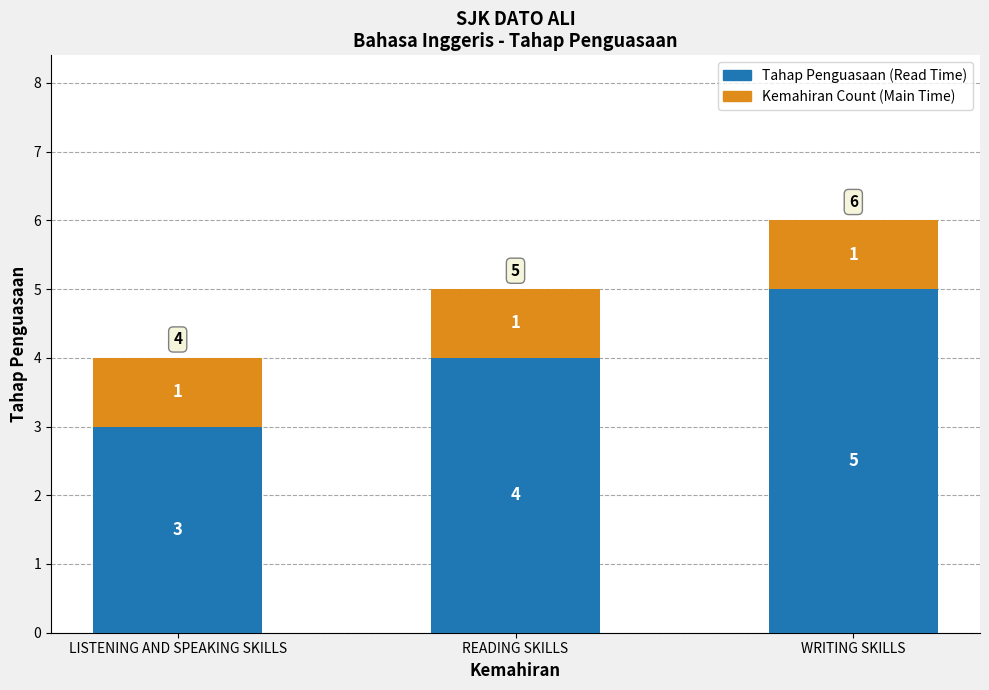

The Tahap Penguasaan (Read Time) series shows 2 at READING SKILLS. True or false?

False